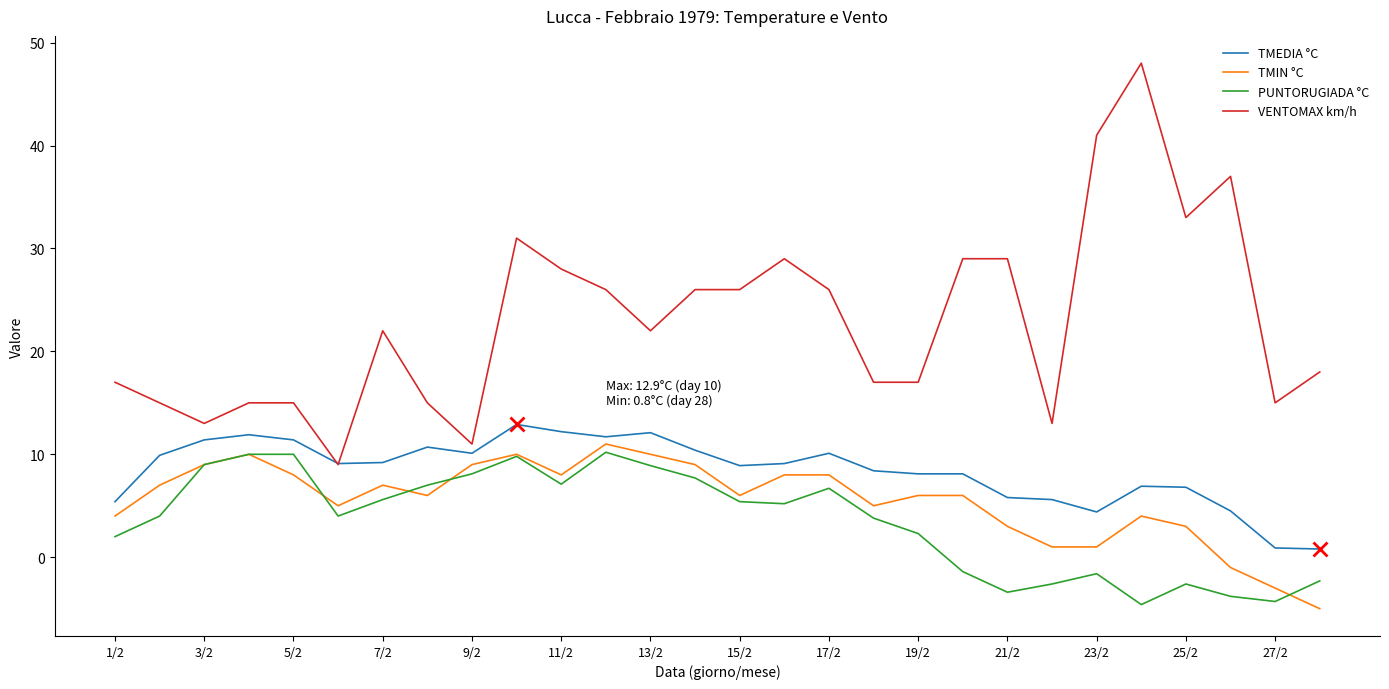

What is the lowest value of the PUNTORUGIADA °C series?

-4.6